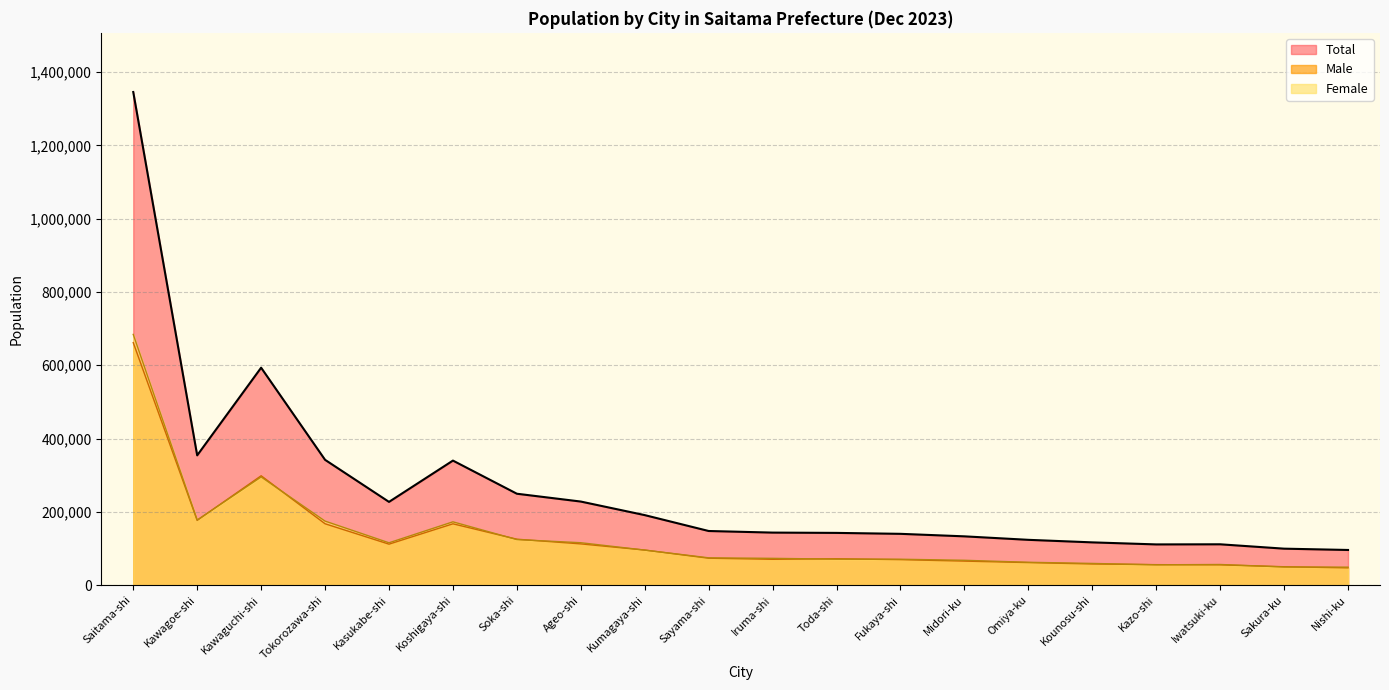

At how many categories does at least one series exceed 969209?

1